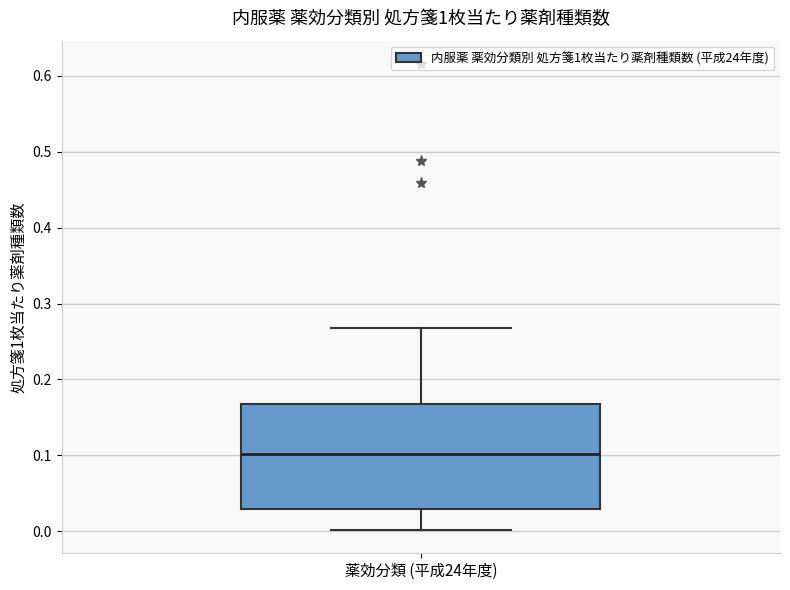

Where is the lower edge of the box for 薬効分類 (平成24年度) on the y-axis? The values are not printed on the chart, so give them approximately, as read against the axis.

0.03